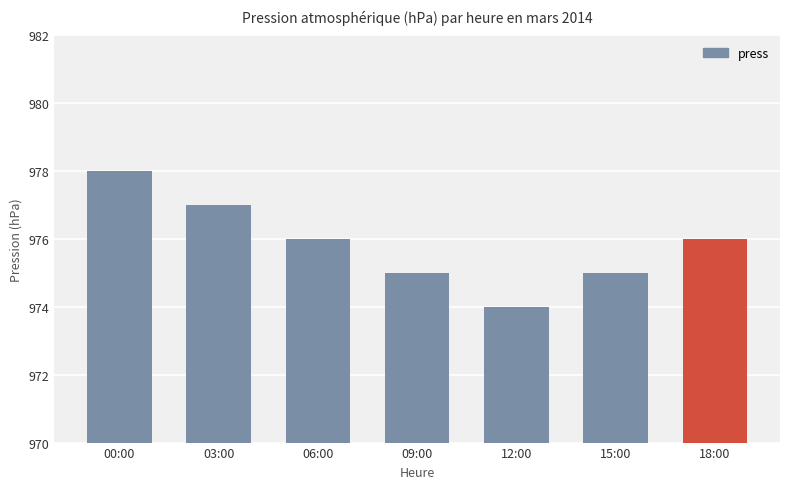

Are the bars grouped side by side (vs. stacked)?

No